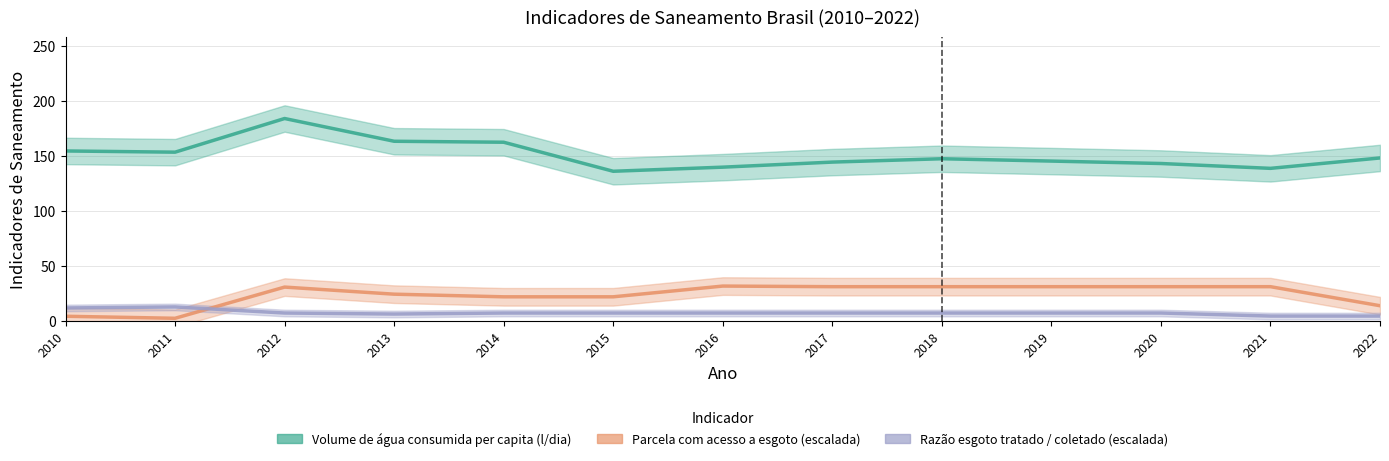

Which category has the highest value in the Volume de água consumida per capita (l/dia) series?

2012